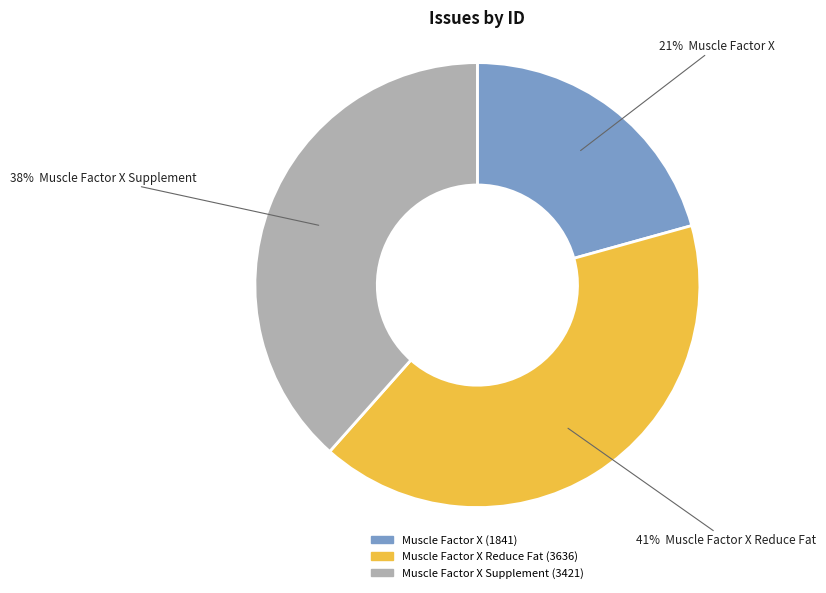

Is there any slice that represents more than half of the pie?

No